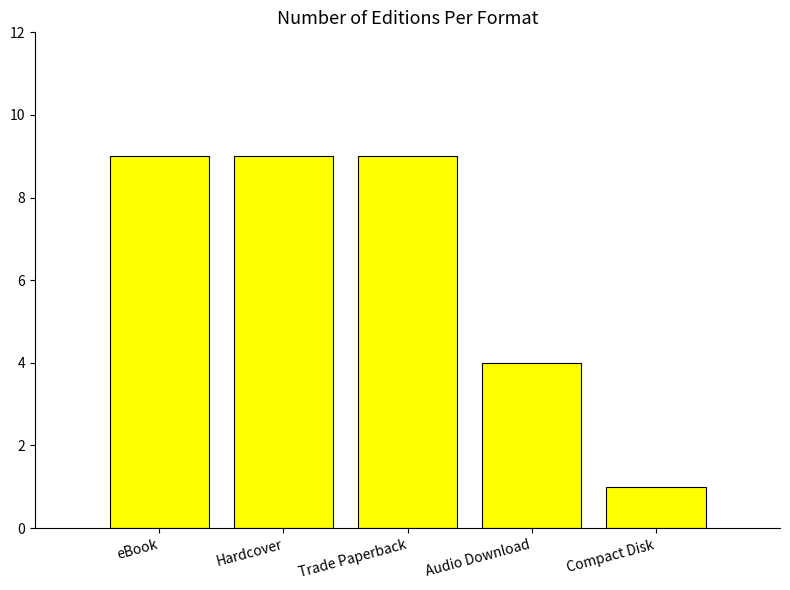

The chart shows a value of 13 at Trade Paperback. True or false?

False